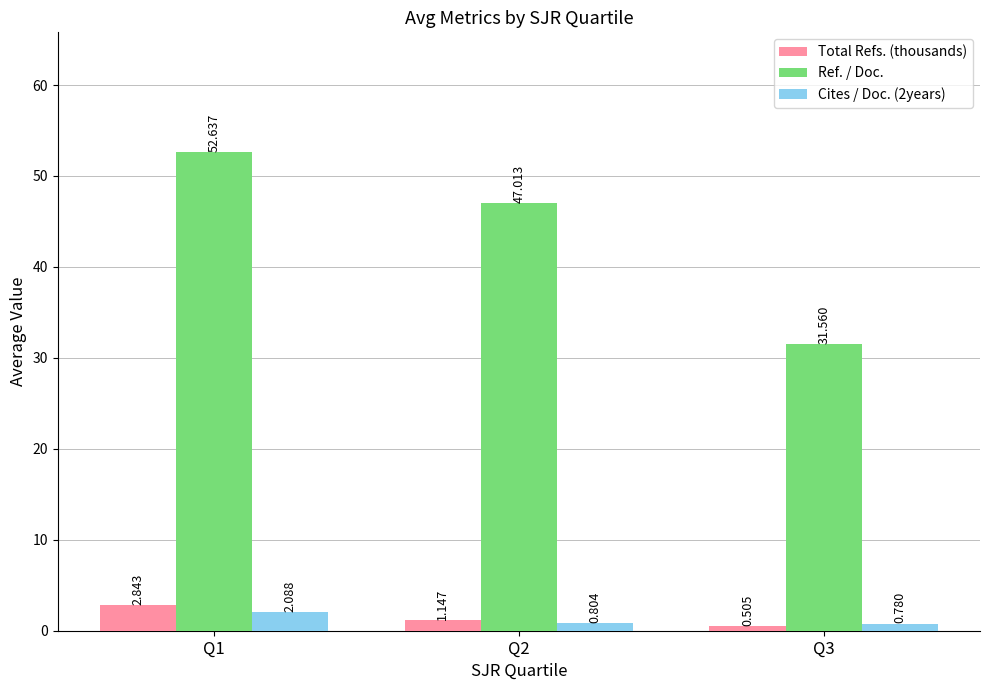

Rank the categories by Cites / Doc. (2years) value from highest to lowest.

Q1, Q2, Q3